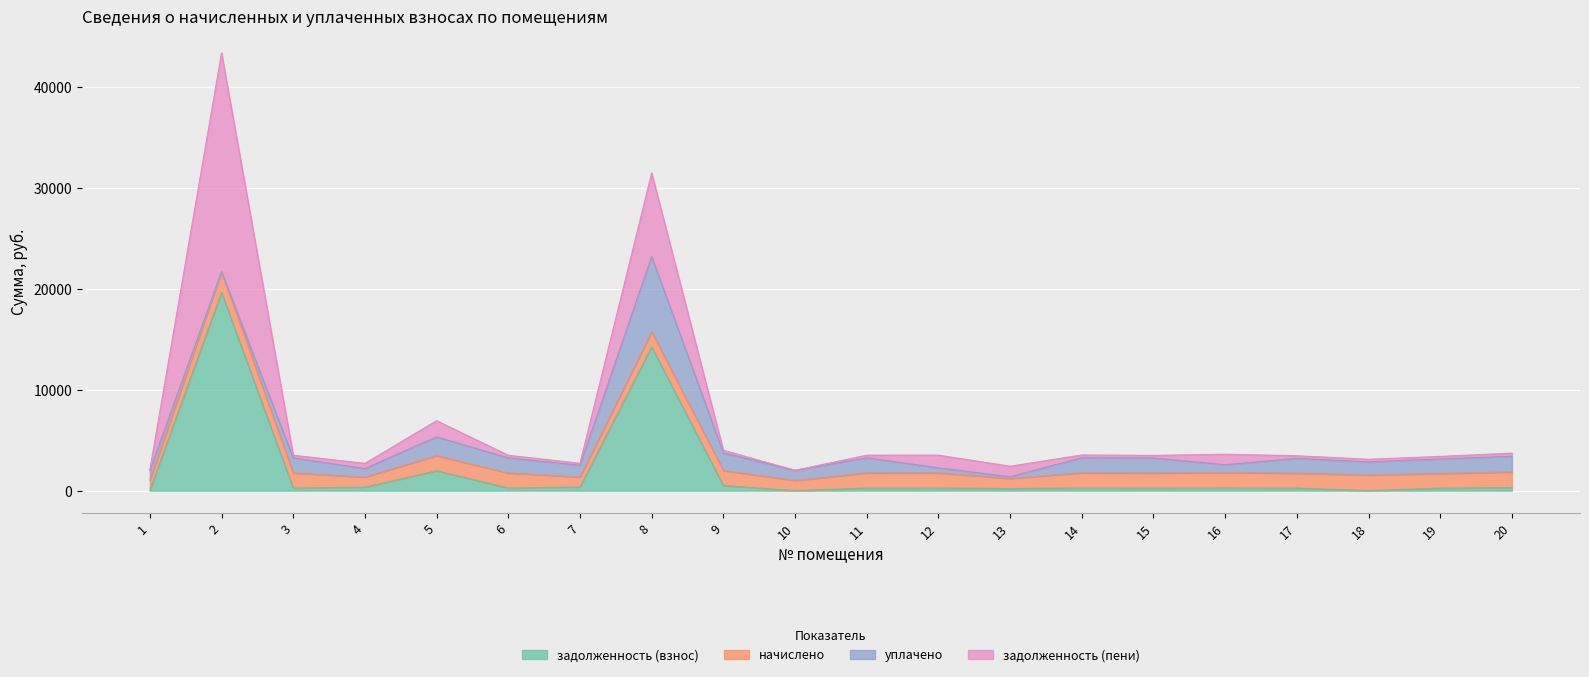

Between which two adjacent categories do задолженность (пени) and начислено first intersect?

1 and 2